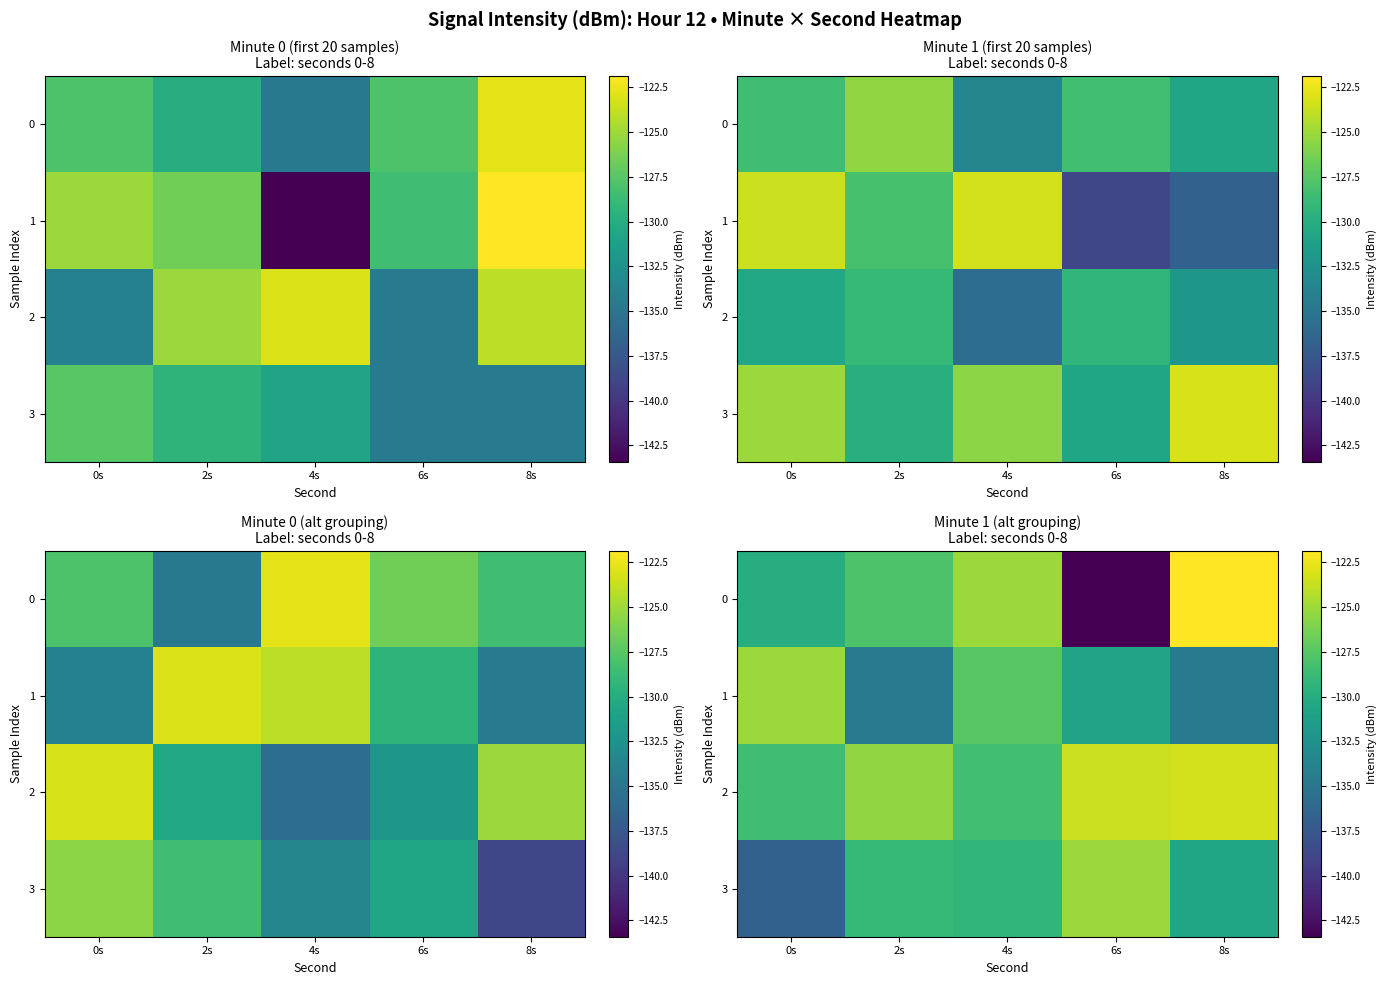

What is the maximum value for 3?

-125.1